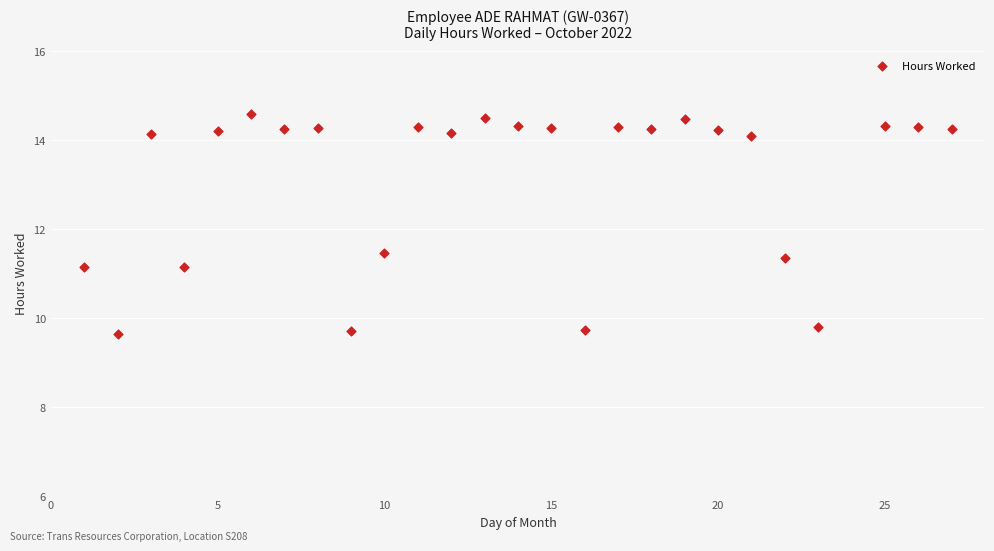

What is the range of Y values (max minus min)?

5.0